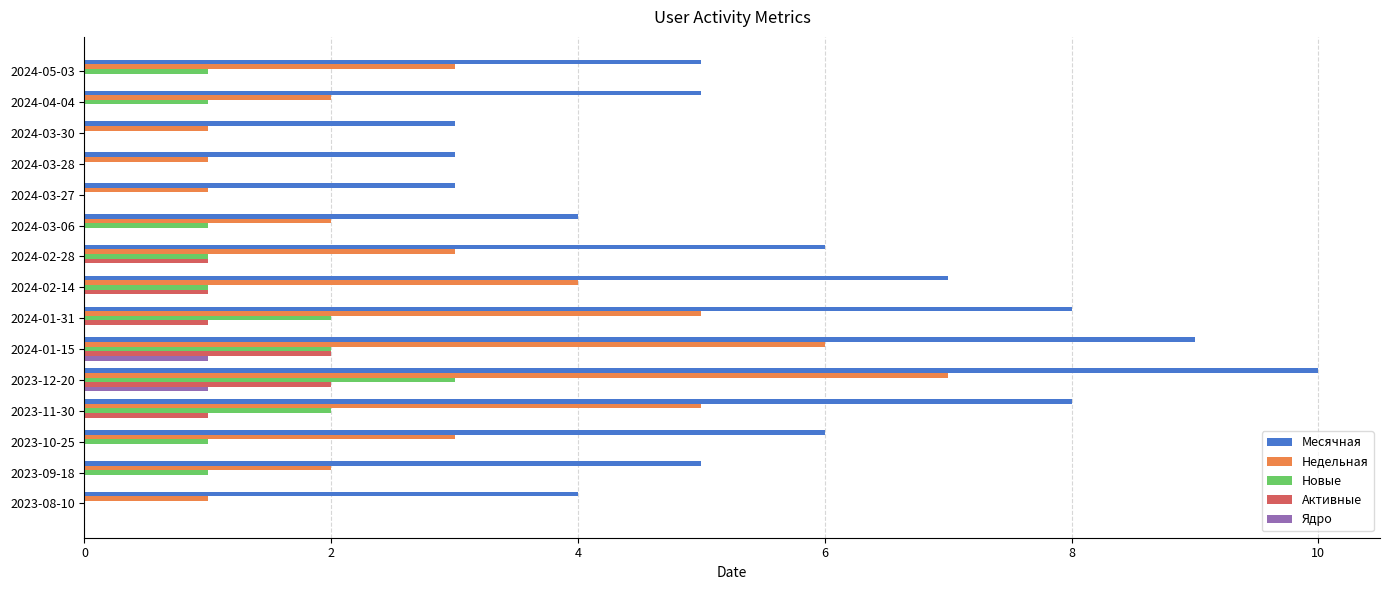

Is it true that Недельная equals 2 at 2024-03-28?

False